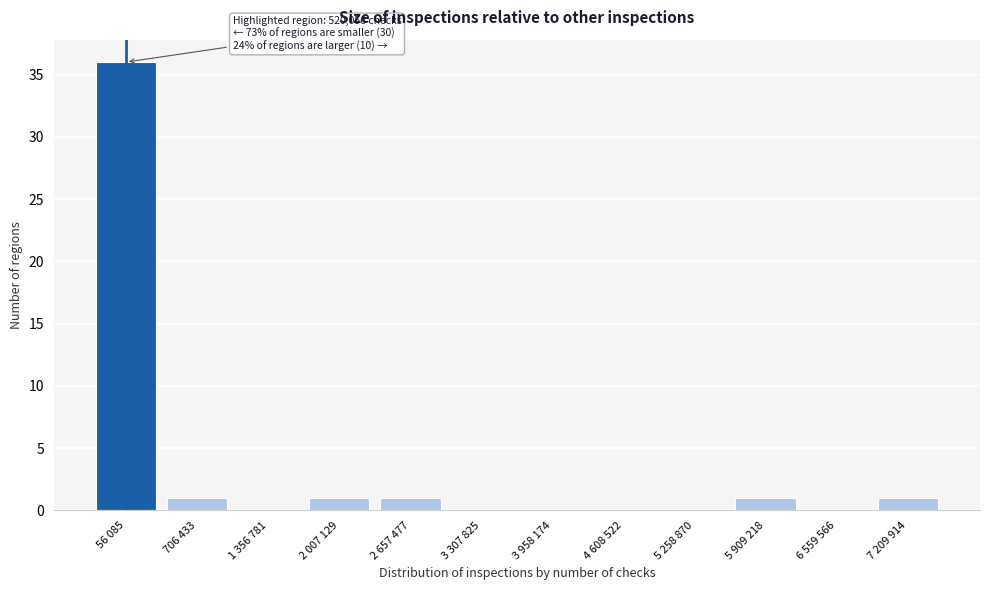

Reading left to right, extract all data points from this chart.

56 085=36	706 433=1	1 356 781=0	2 007 129=1	2 657 477=1	3 307 825=0	3 958 174=0	4 608 522=0	5 258 870=0	5 909 218=1	6 559 566=0	7 209 914=1